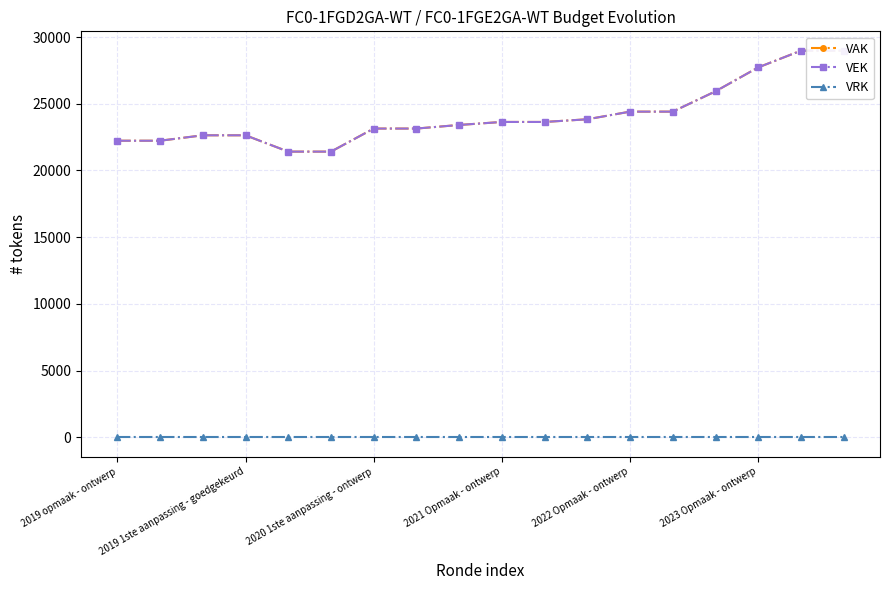

Rank the categories by VRK value from highest to lowest.

2019 opmaak - ontwerp, 2019 1ste aanpassing - goedgekeurd, 2020 1ste aanpassing - ontwerp, 2021 Opmaak - ontwerp, 2022 Opmaak - ontwerp, 2023 Opmaak - ontwerp, 6, 7, 8, 9, 10, 11, 12, 13, 14, 15, 16, 17